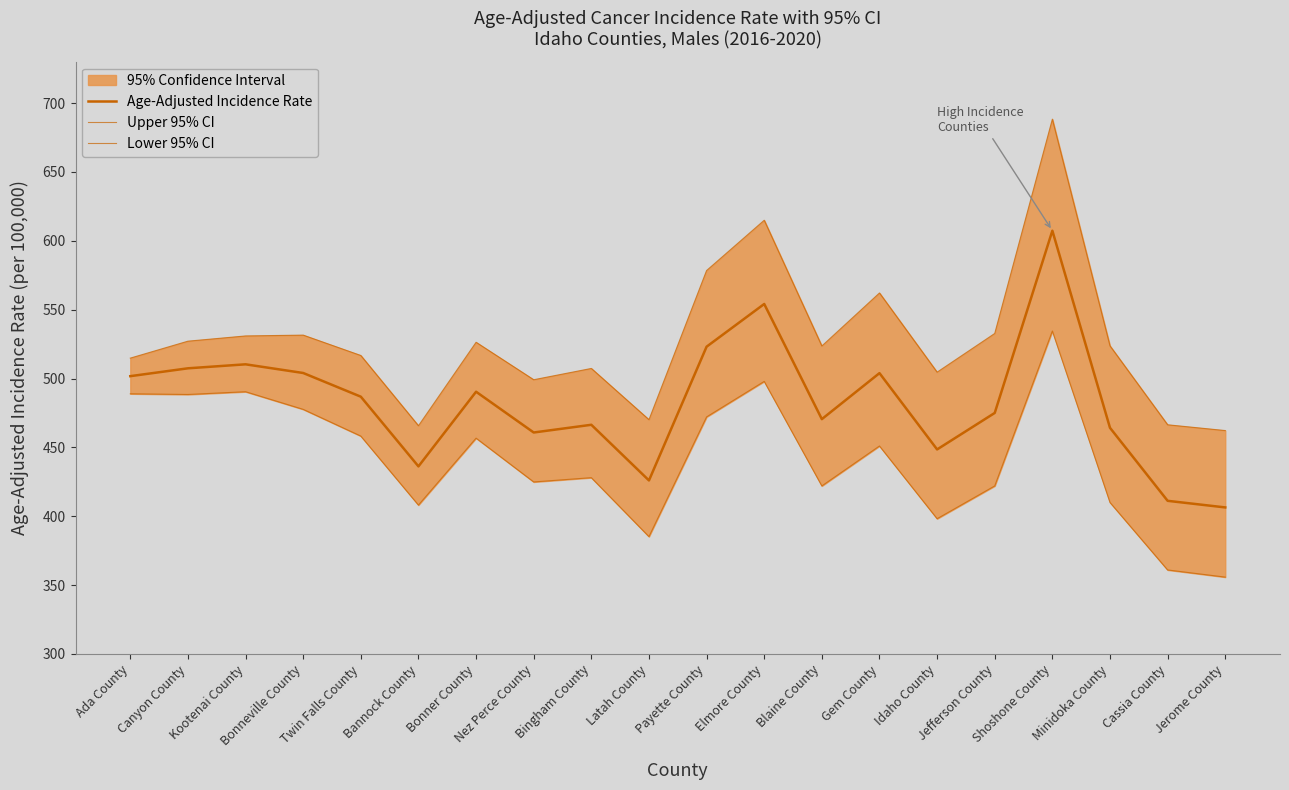

Count the number of categories in the chart.

20